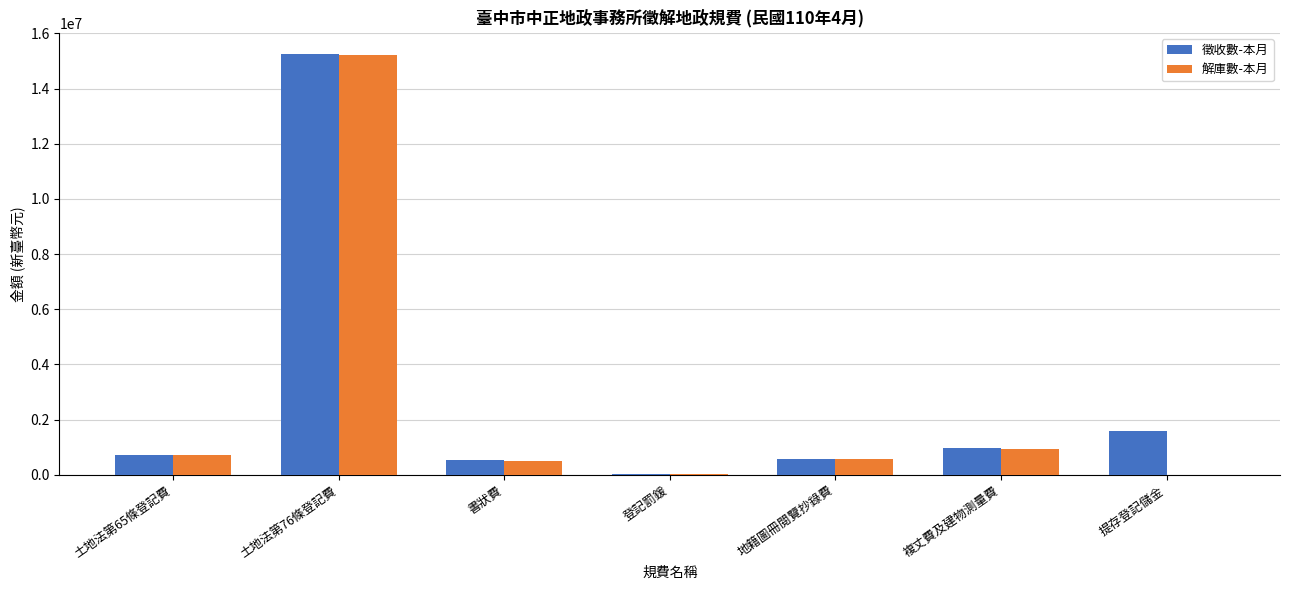

Which category has the highest value in the 解庫數-本月 series?

土地法第76條登記費